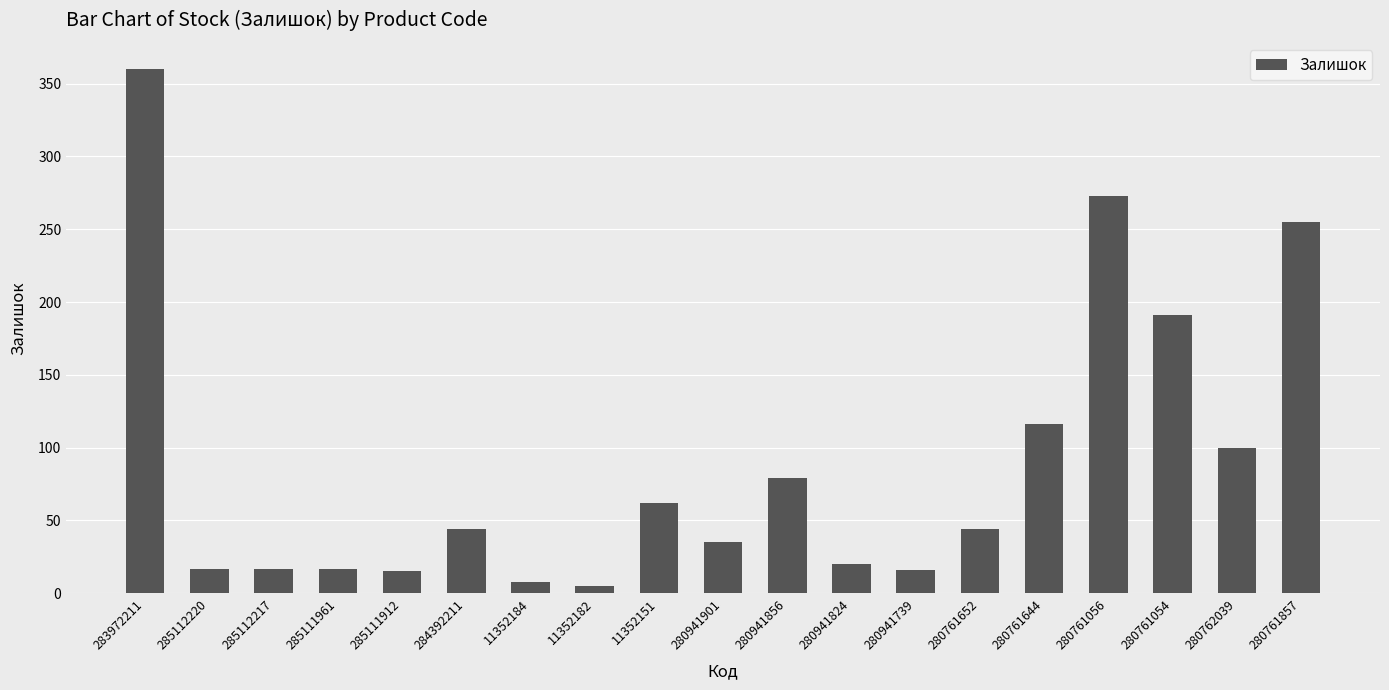

What is the label of the 1st bar from the right?

280761857